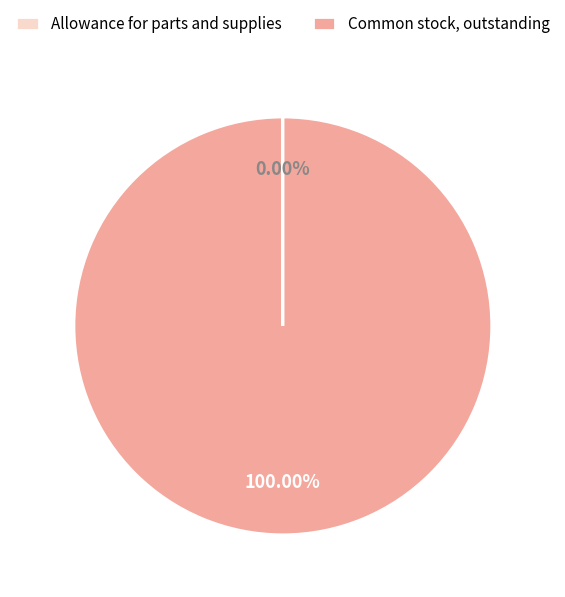

Does any single category account for the majority?

Yes